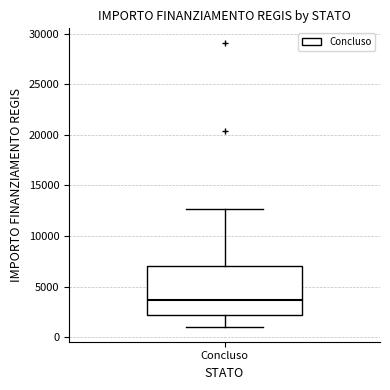

Read this box plot against the y-axis: the position of the median line, the range covered by the box, and the ends of both whiskers. The values are not printed on the chart, so give them approximately, as read against the axis.

median 3500, box 2000 to 7000, whiskers 1000 to 12500